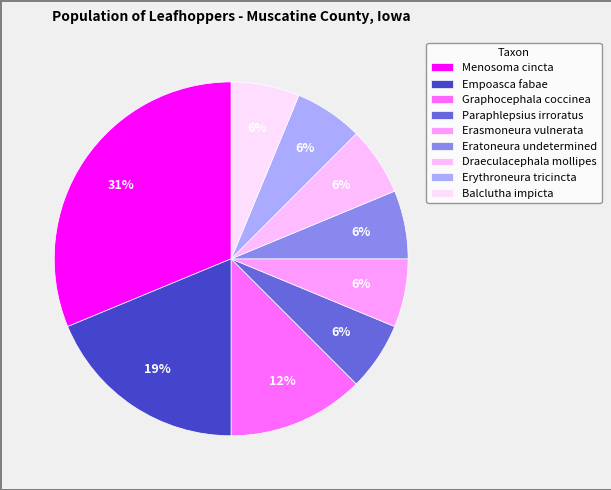

To the nearest percent, what portion does Draeculacephala mollipes represent?

6%